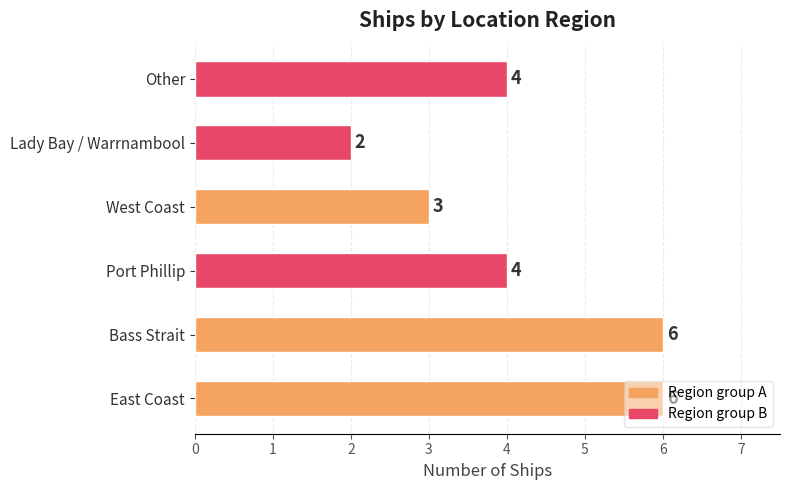

What is the average value?

4